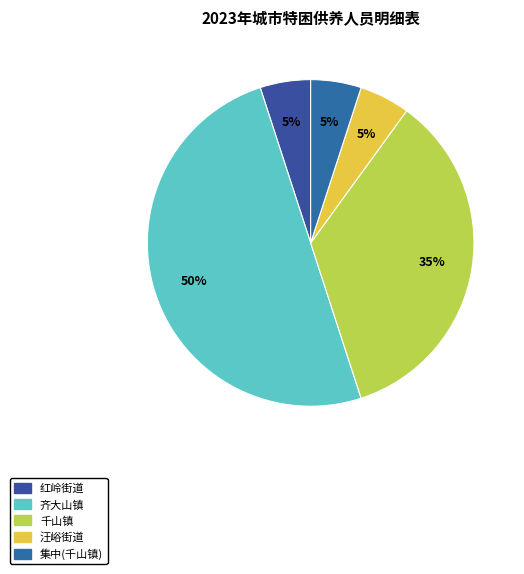

Does any single category account for the majority?

No